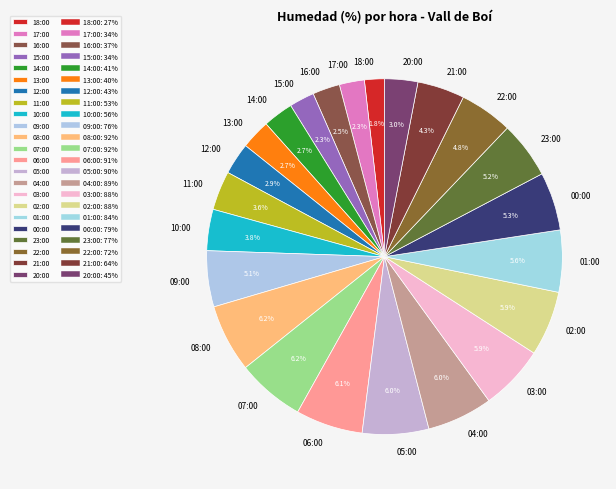

To the nearest percent, what percentage of the pie is 23:00?

5%